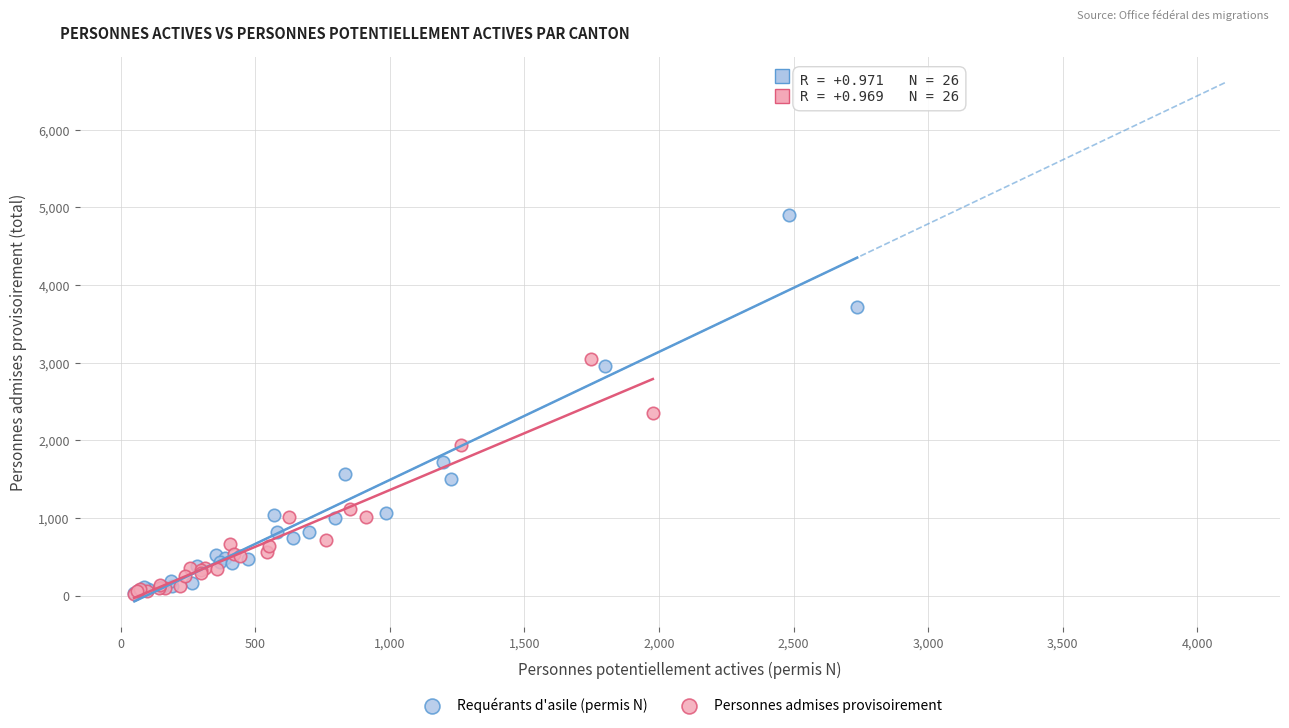

Which series reaches the maximum Y coordinate?

Requérants d'asile (permis N)